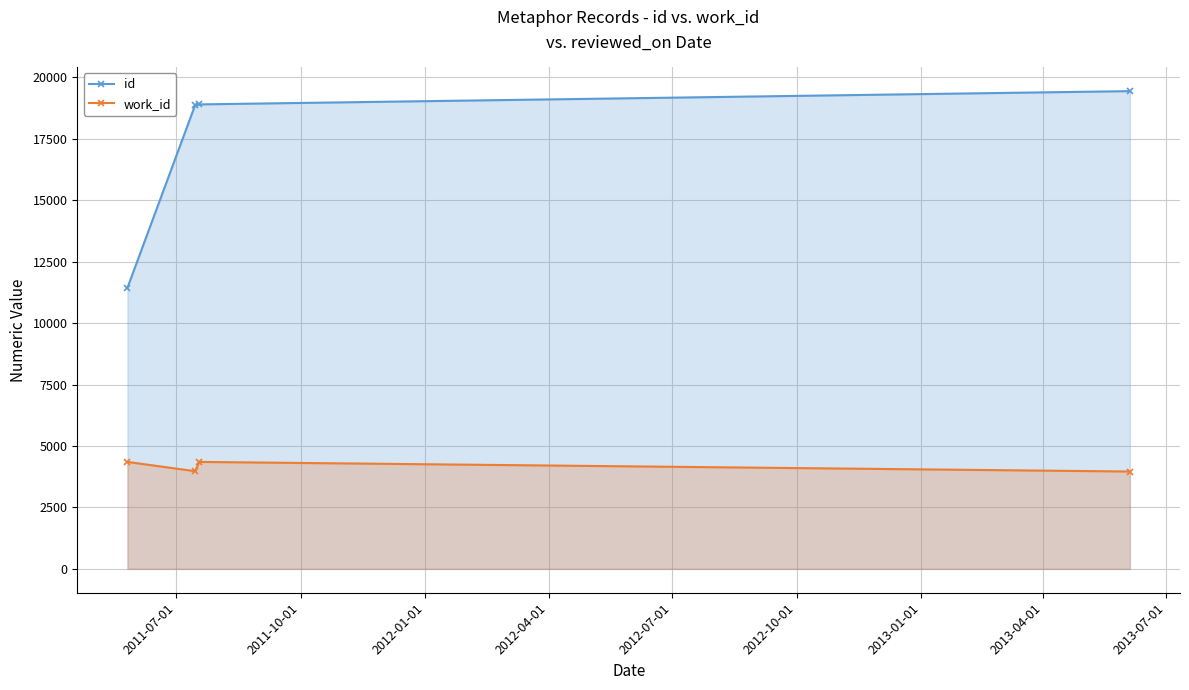

Rank the series by their maximum value, from highest to lowest.

id, work_id